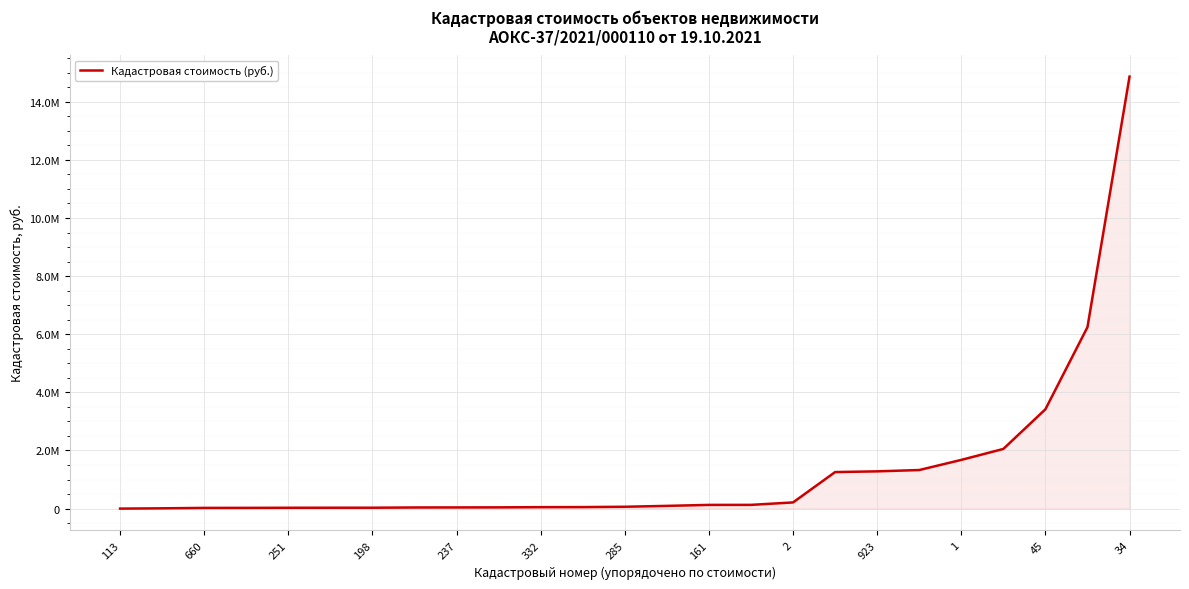

What is the value of the 6th point from the left?

30693.6